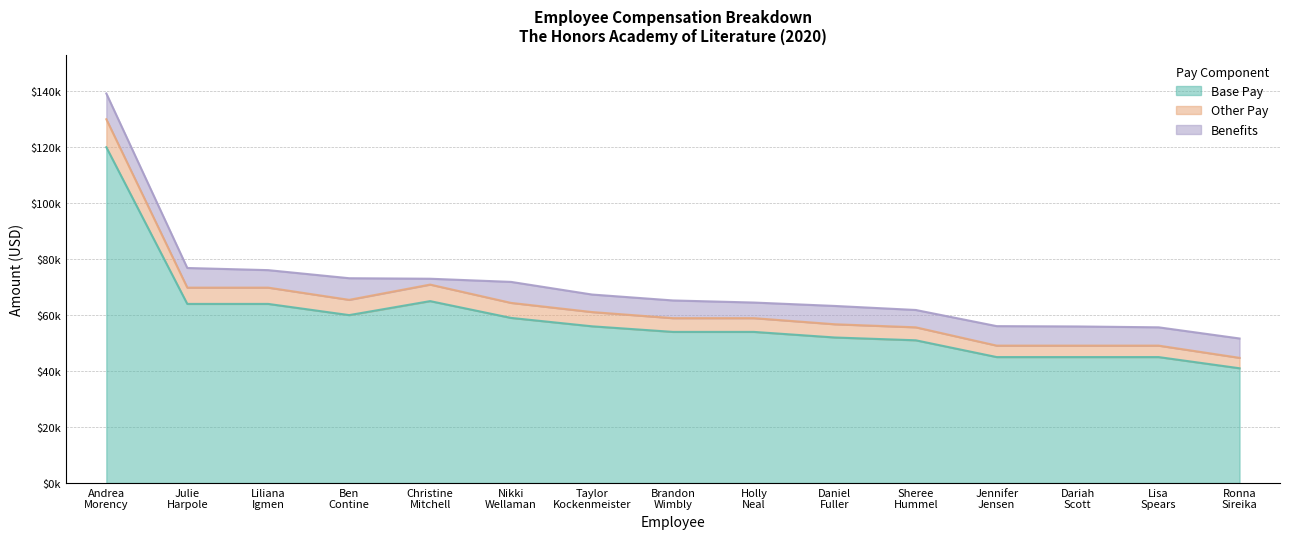

What is the value of the Base Pay point at the 11th from the left?

51000.0